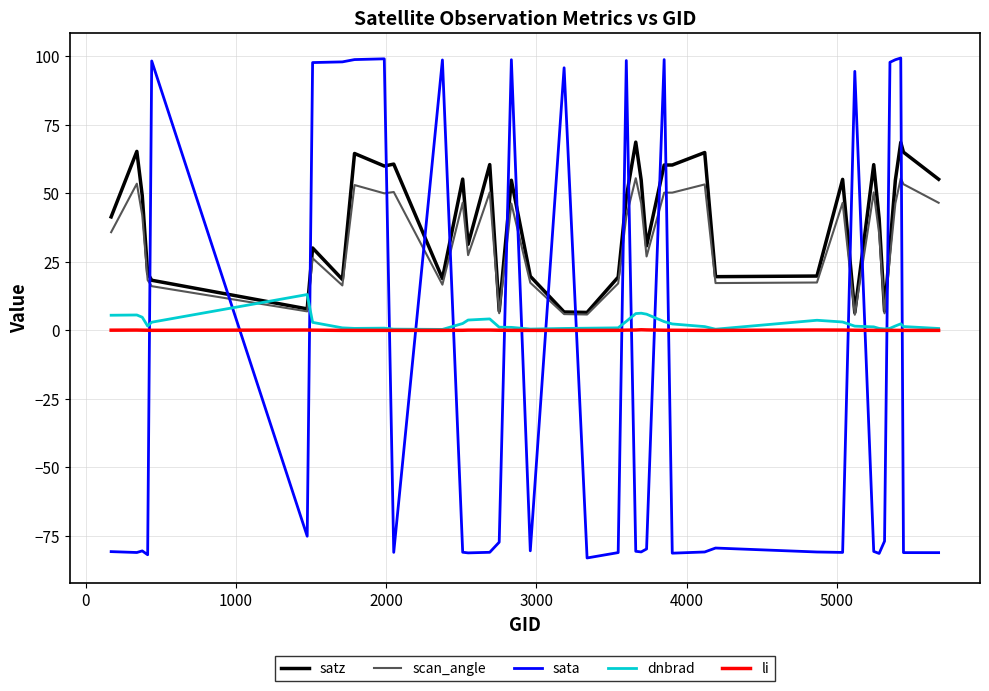

Rank the series by their maximum value, from highest to lowest.

sata, satz, scan_angle, dnbrad, li